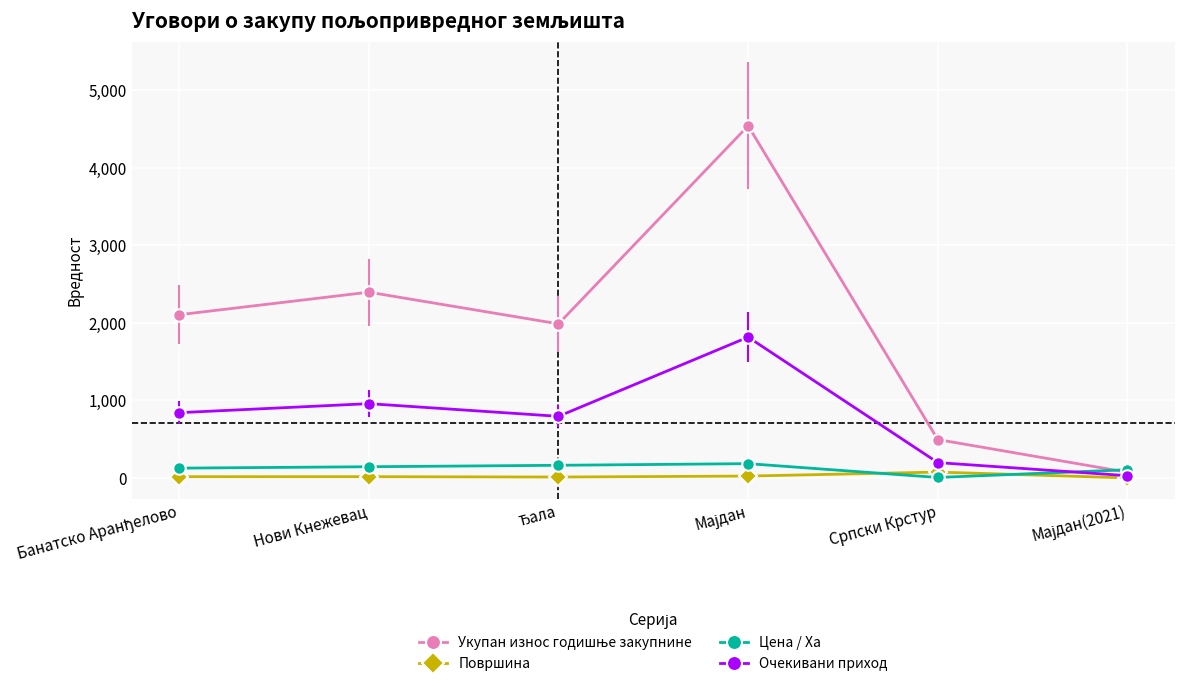

What is the difference between the Очекивани приход values at Српски Крстур and Нови Кнежевац?

760.6